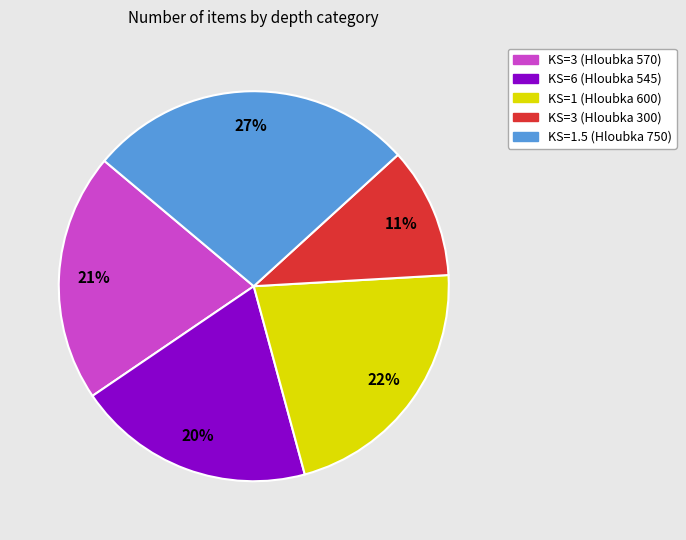

Is there any slice that represents more than half of the pie?

No